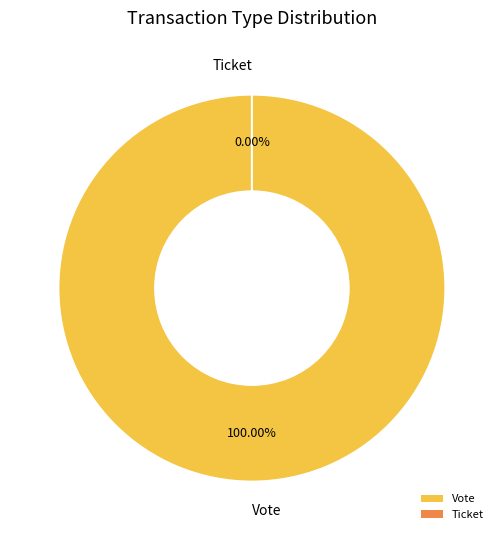

Rank the categories by value from lowest to highest.

Ticket, Vote